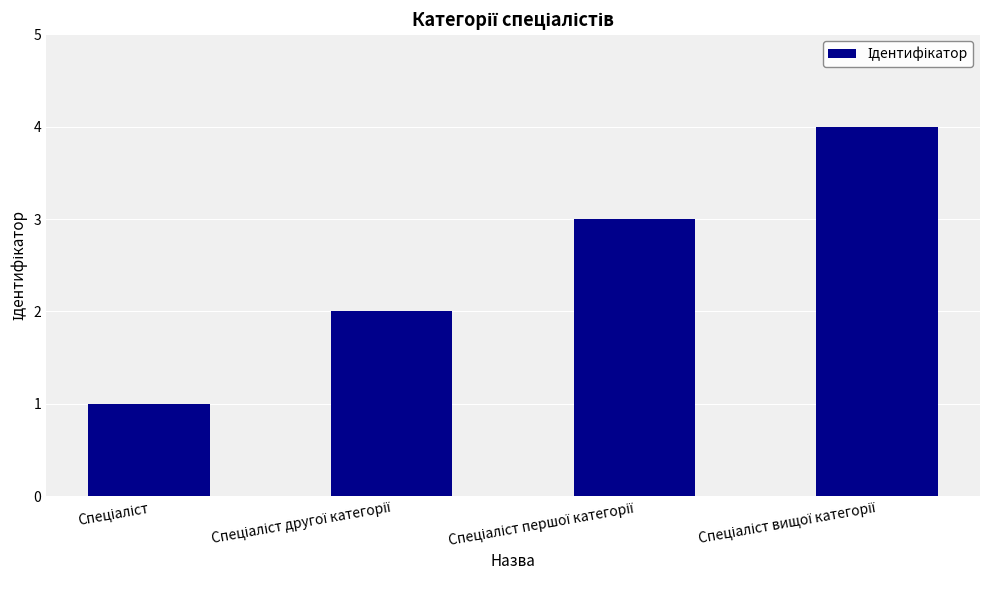

What is the greatest value displayed?

4